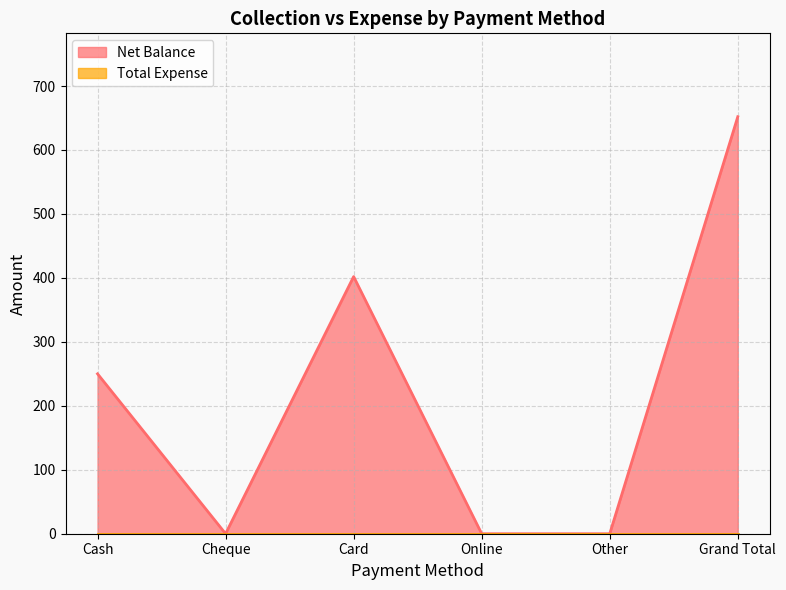

Is it true that the value at Cash is 250?

True